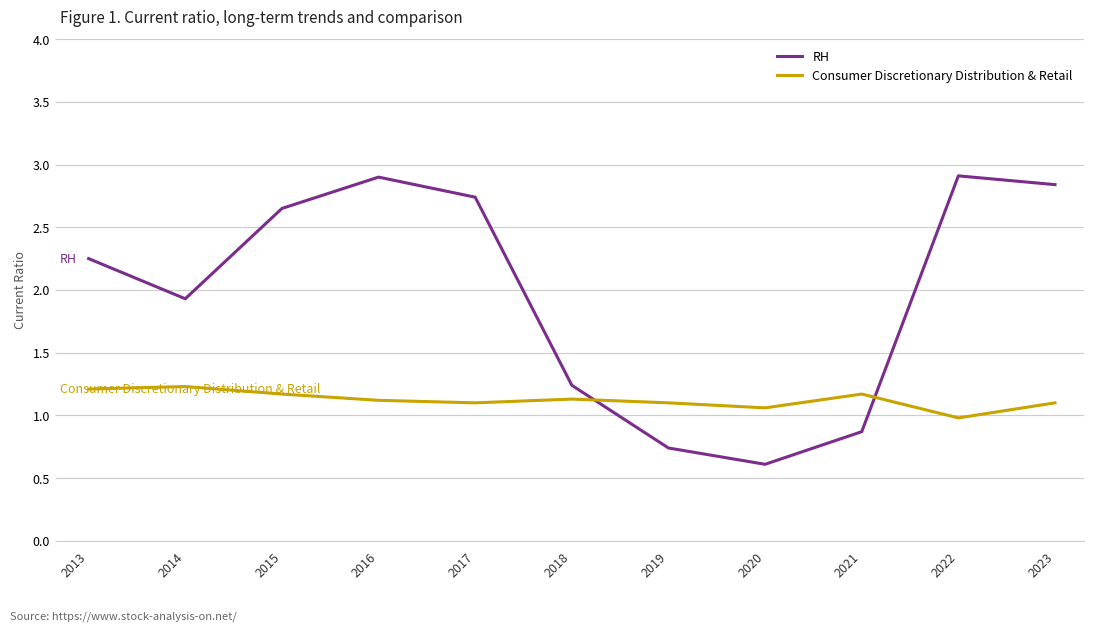

Rank the series by their average value, from highest to lowest.

RH, Consumer Discretionary Distribution & Retail